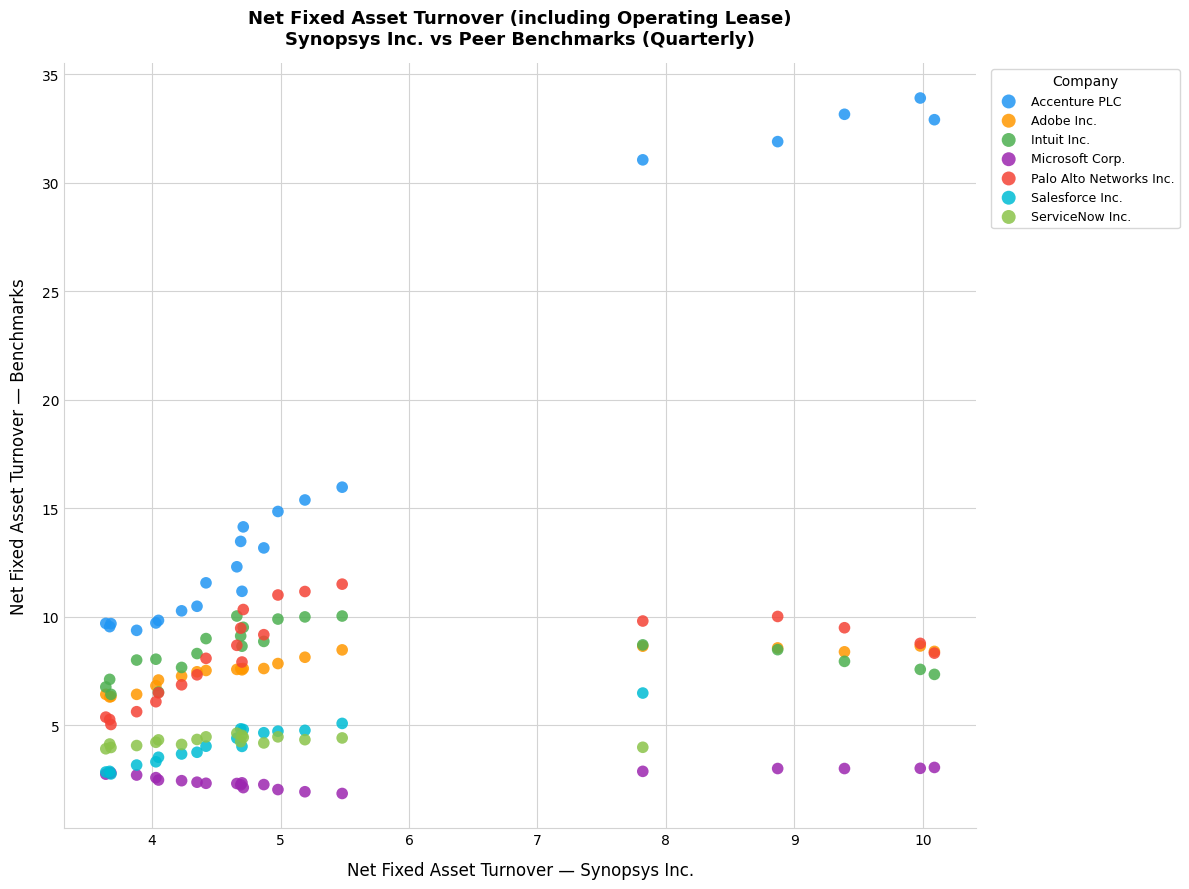

Which series has the widest spread of Y values?

Accenture PLC